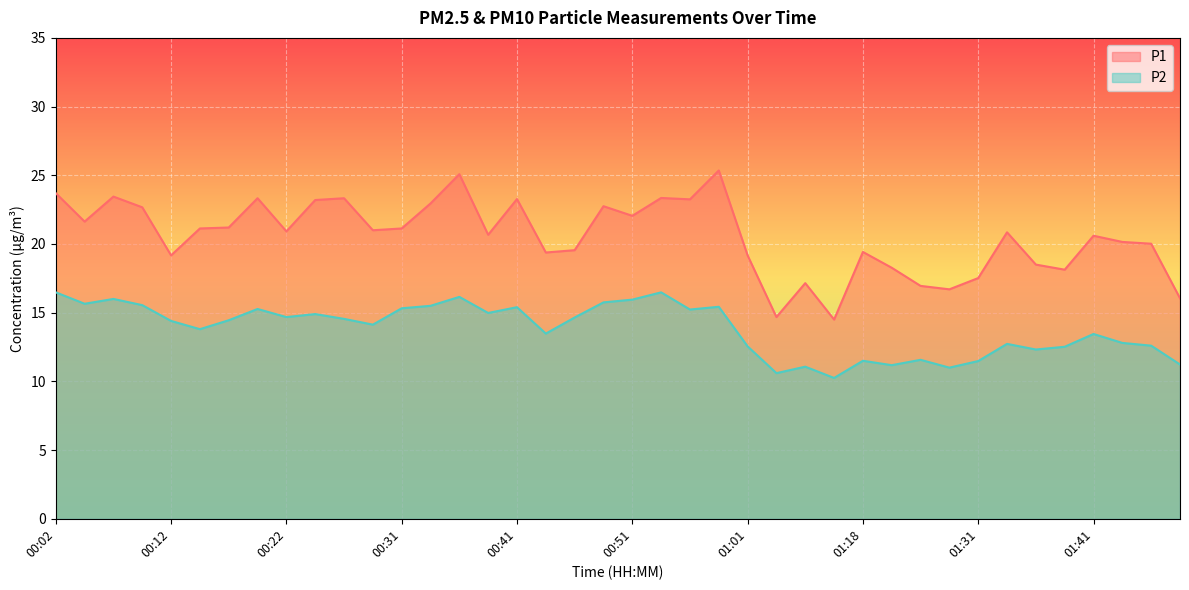

Is it true that P2 equals 25.7 at 00:12?

False